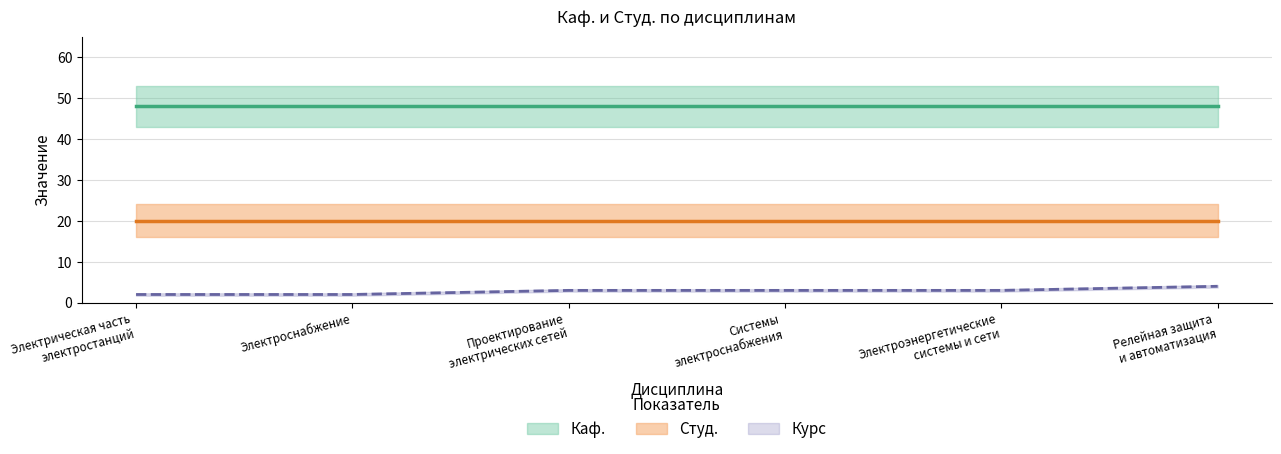

True or false: Каф. has more than 0 interior local peaks.

False